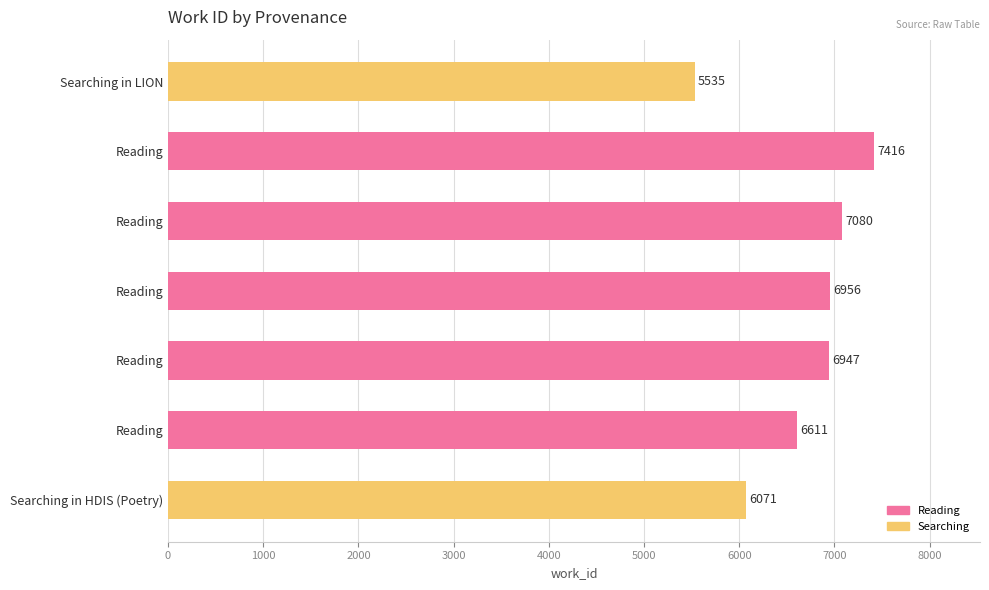

How many distinct data groups are displayed?

1